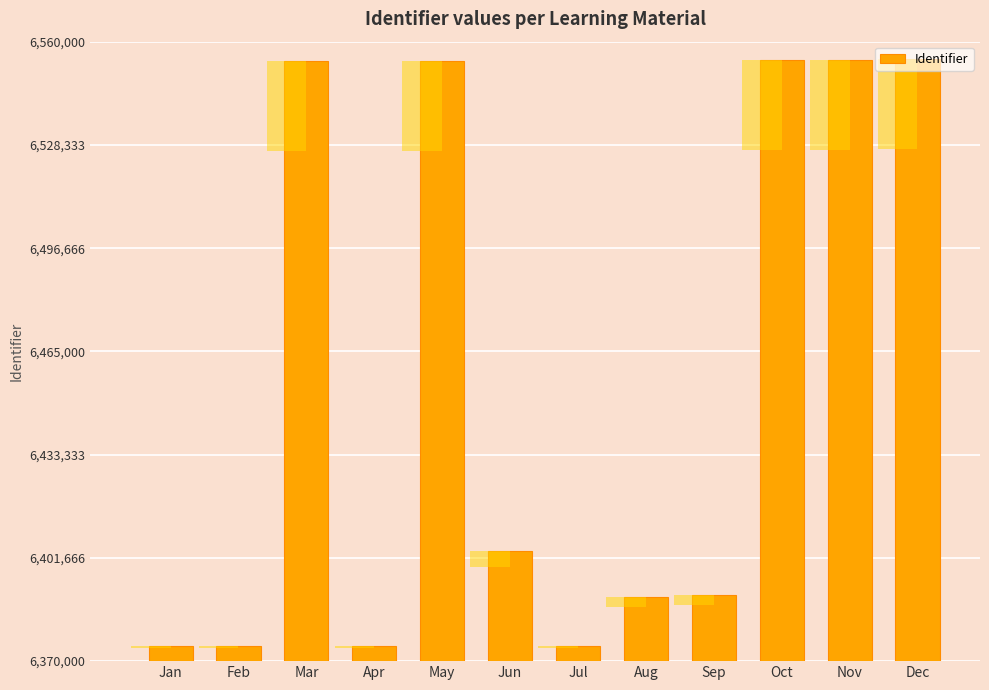

What is the change in value from Oct to Nov?

+9